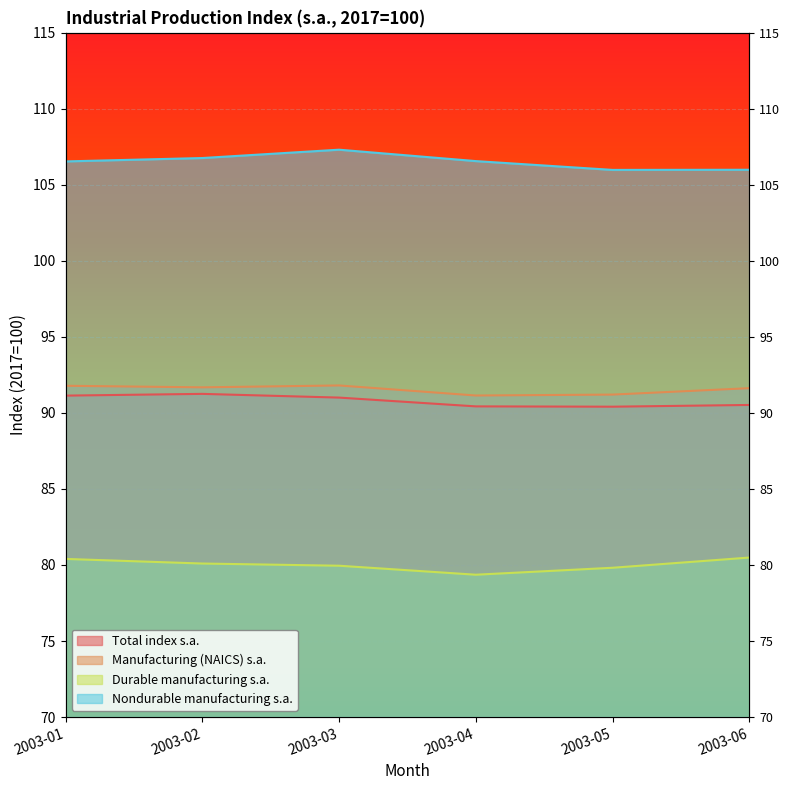

What is the greatest value displayed?

107.3